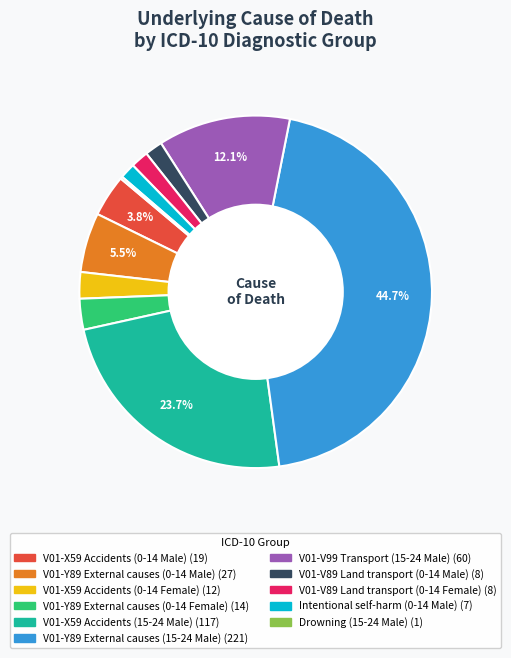

The V01-V89 Land transport (0-14 Male) slice represents 2% of the pie. True or false?

True